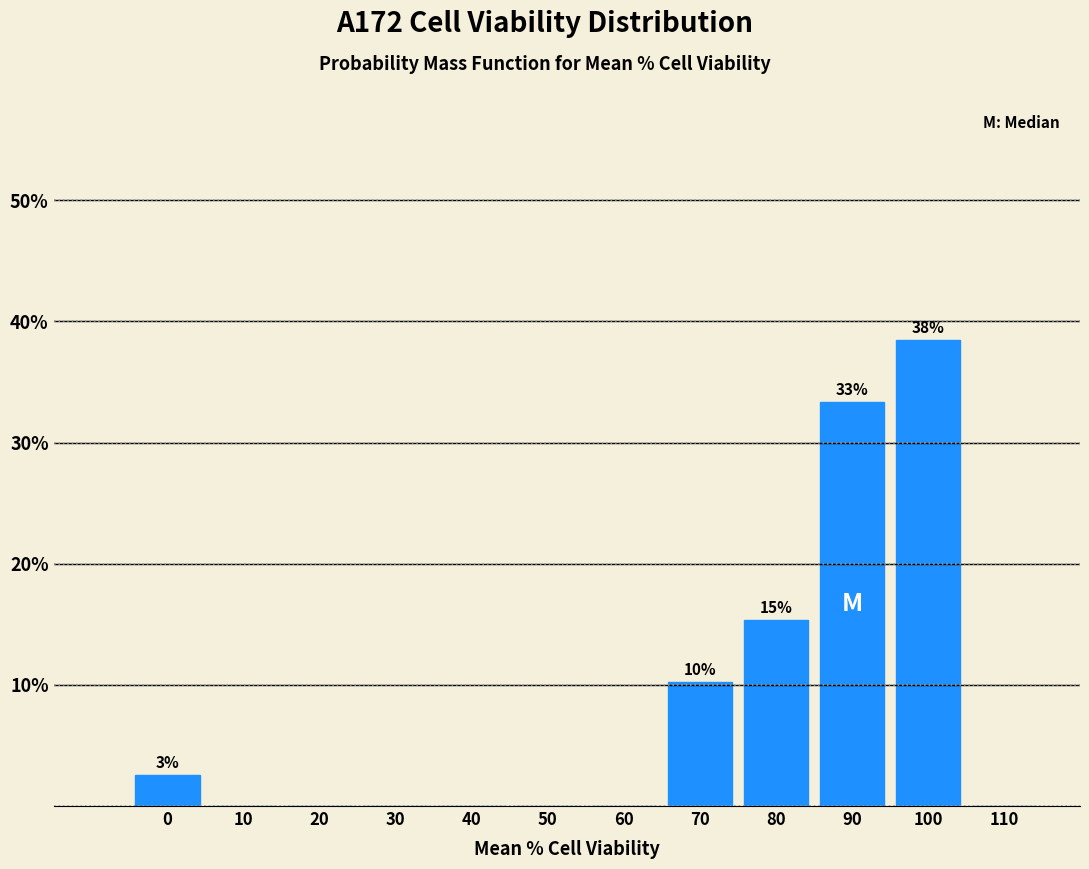

Reading left to right, what are all the values shown in this chart?

0=2.6	10=0.0	20=0.0	30=0.0	40=0.0	50=0.0	60=0.0	70=10.3	80=15.4	90=33.3	100=38.5	110=0.0